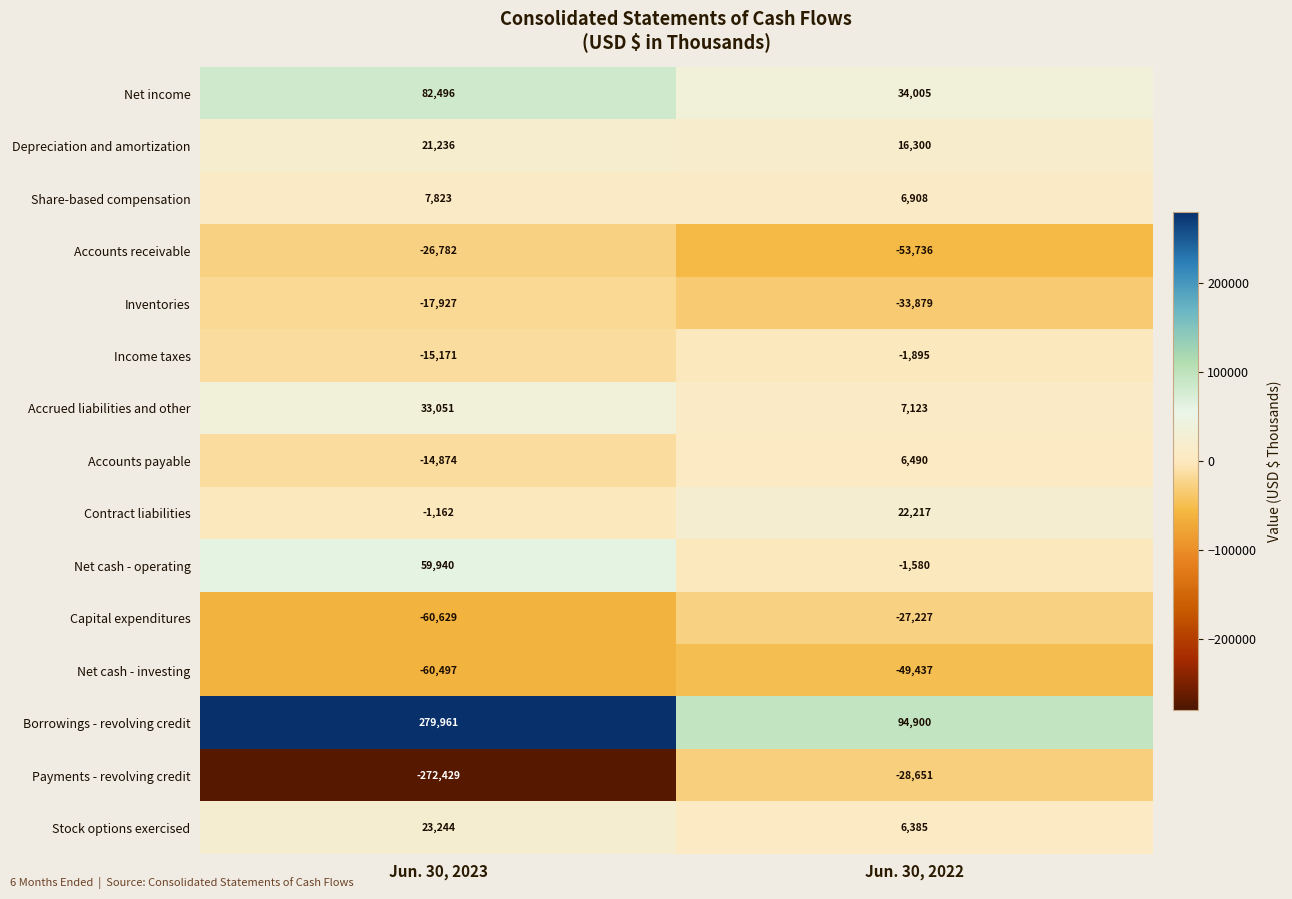

What is the approximate value of Borrowings - revolving credit at Jun. 30, 2022?

94900